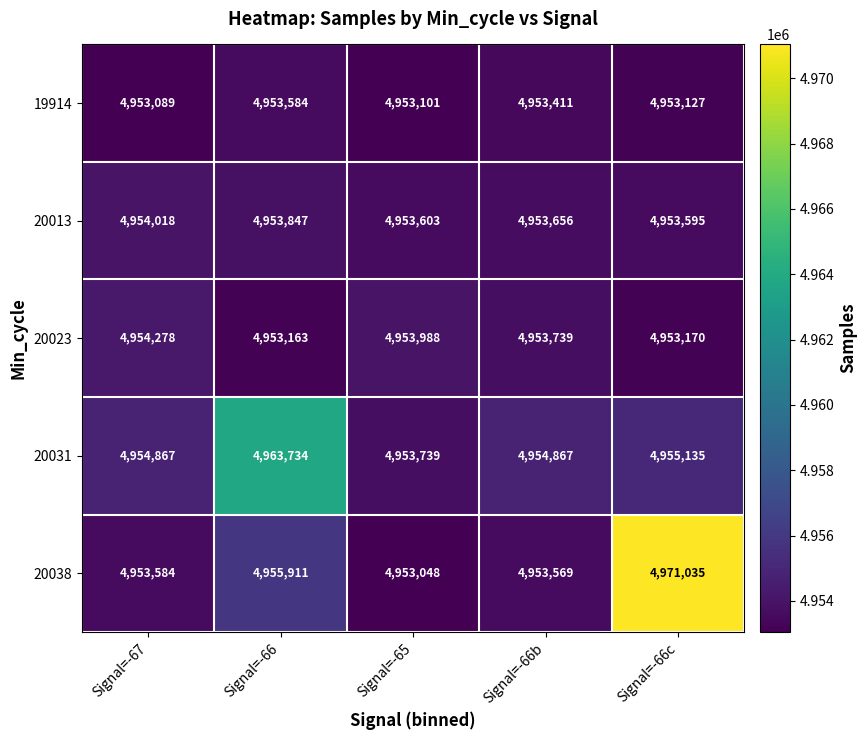

At which label does 20023 first exceed 4953739?

Signal=-67